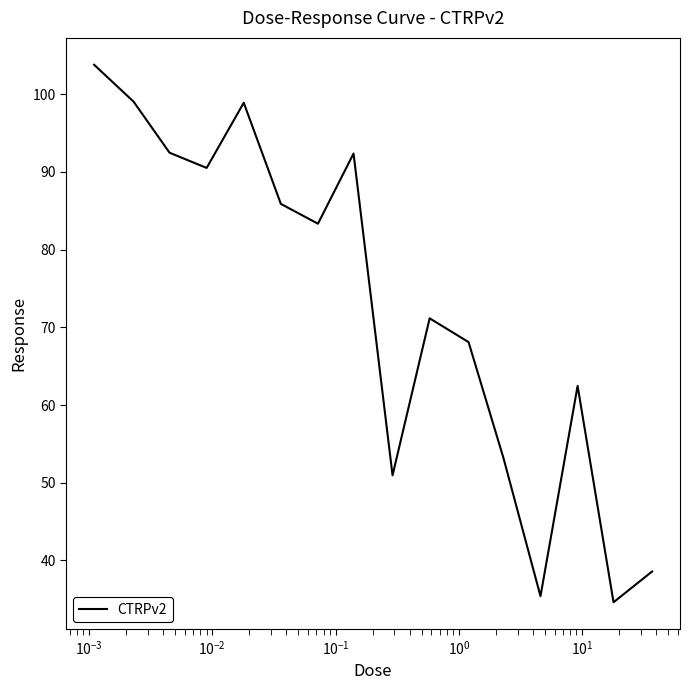

What is the greatest value displayed?

103.8